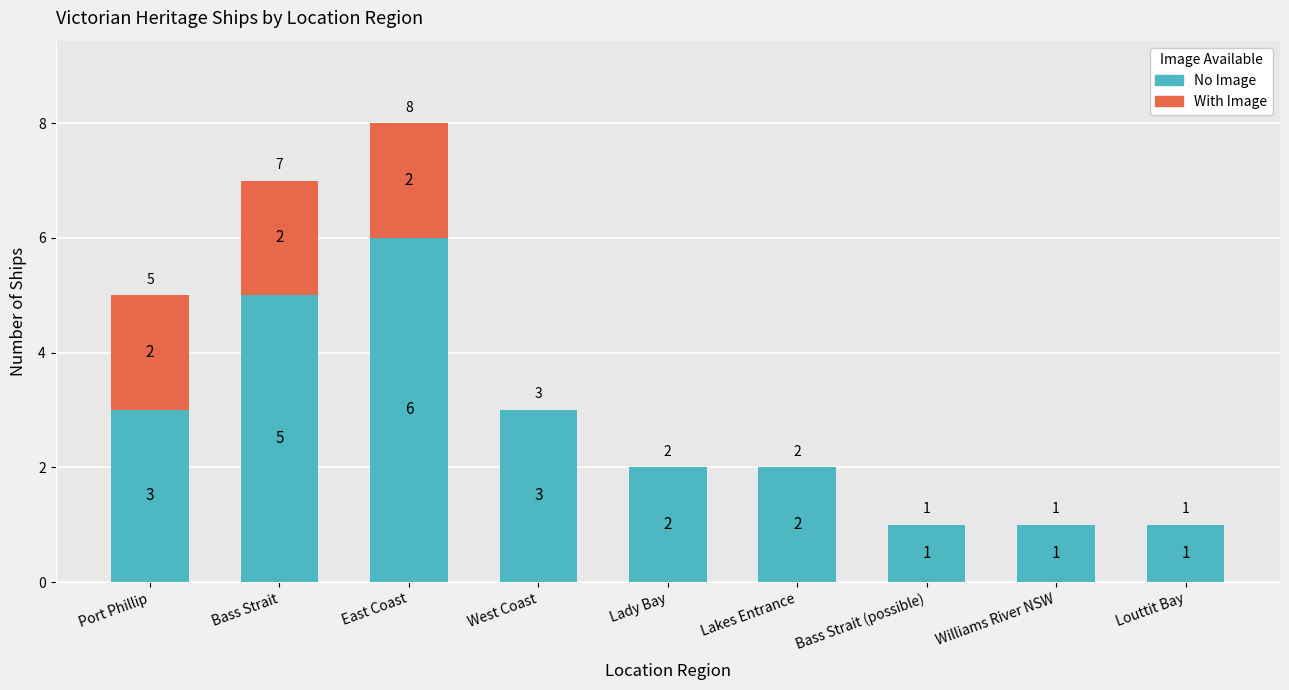

How many series are shown in this chart?

2